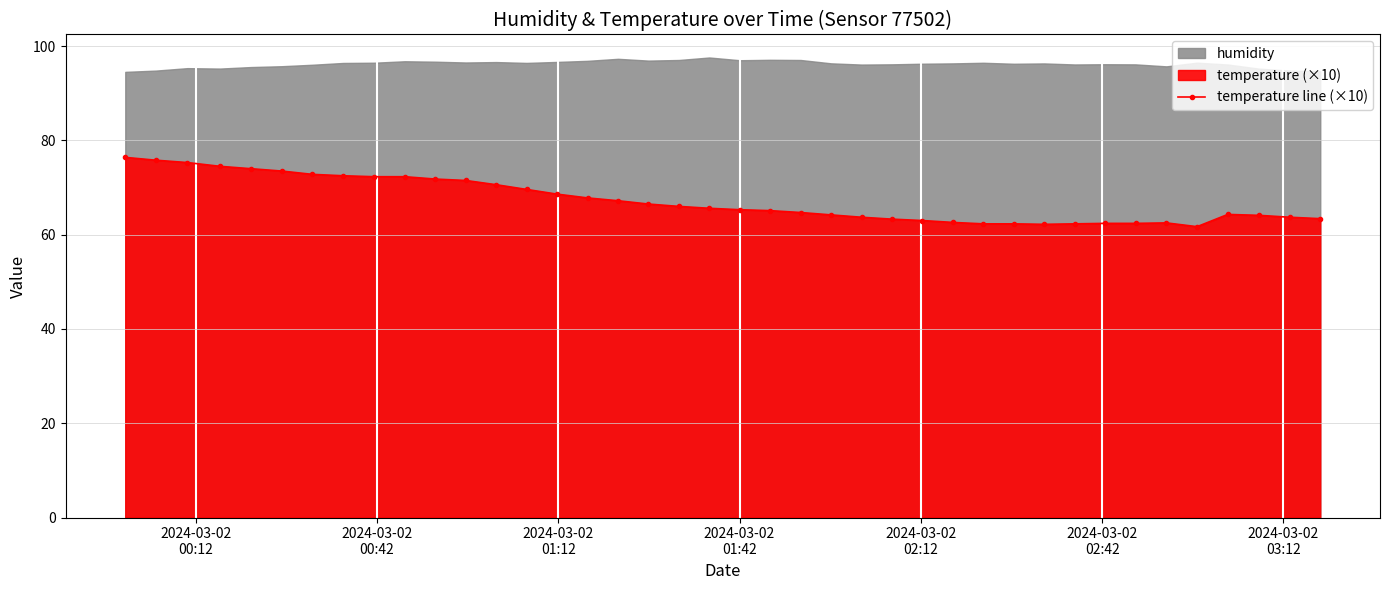

True or false: temperature line (×10) has more than 1 interior local peaks.

True